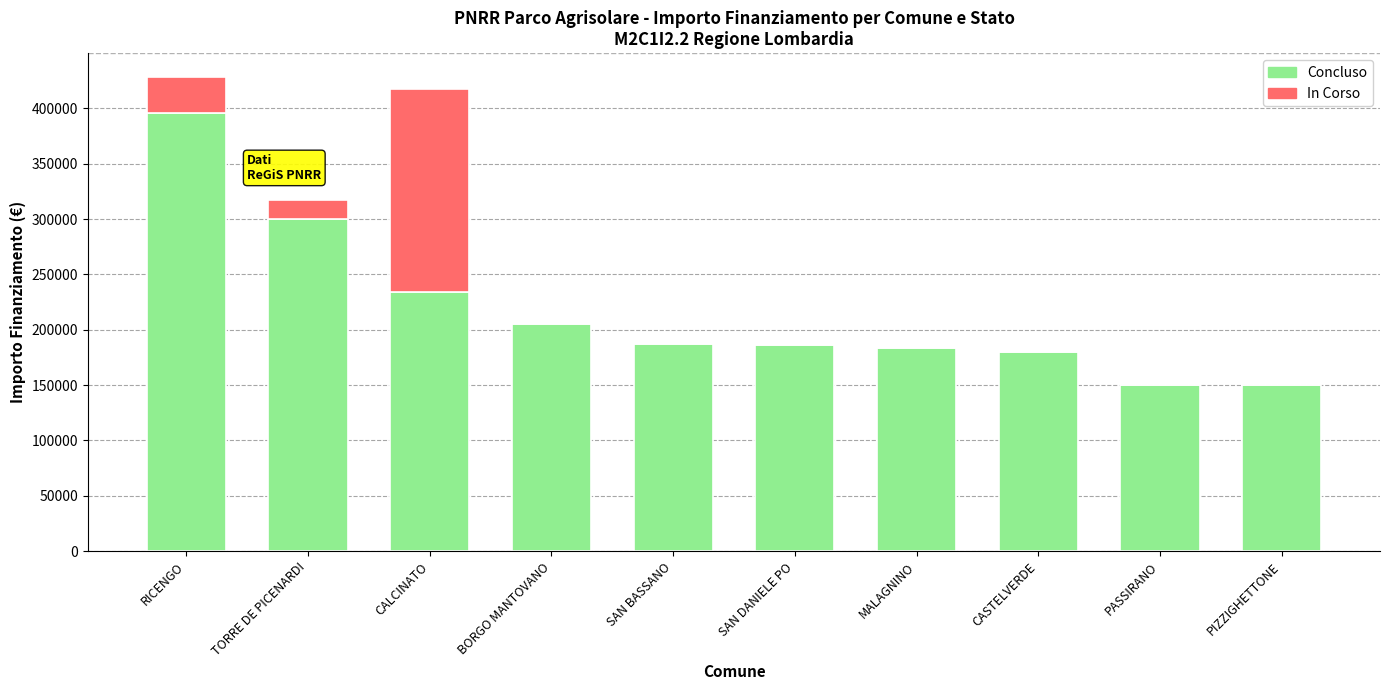

Is it true that Concluso equals 150000.0 at PIZZIGHETTONE?

True